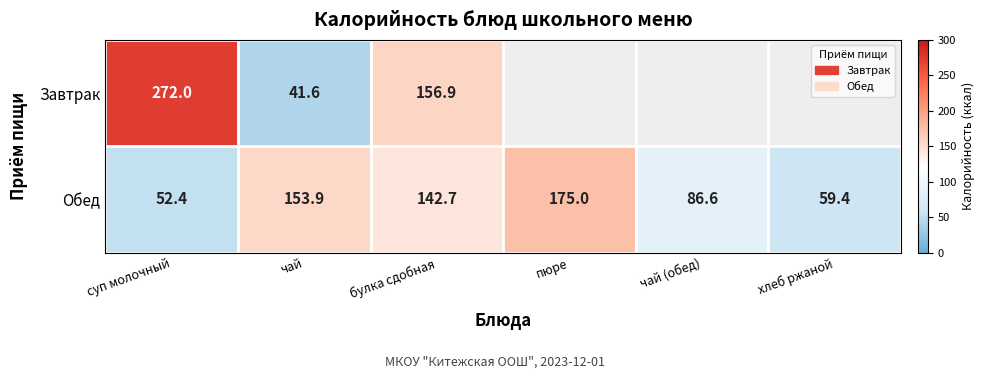

Is the value of Обед at суп молочный greater than the value of Завтрак at суп молочный?

No